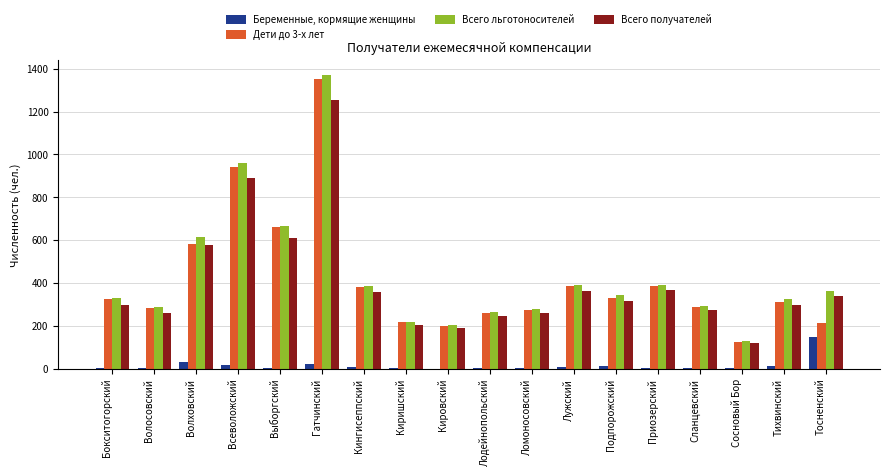

Which series has the largest range (max minus min)?

Всего льготоносителей